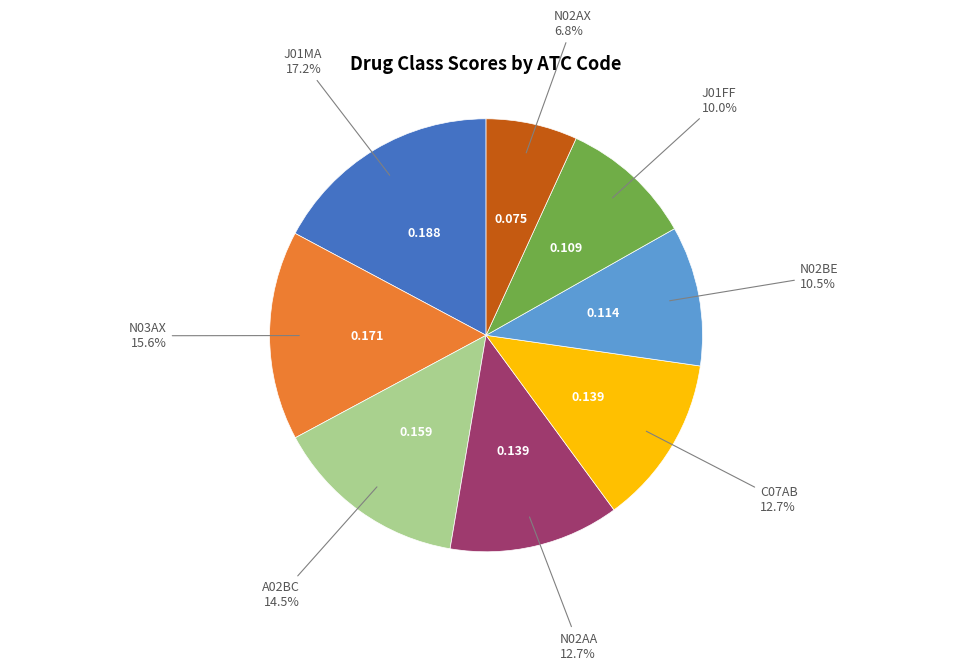

Does any single category account for the majority?

No